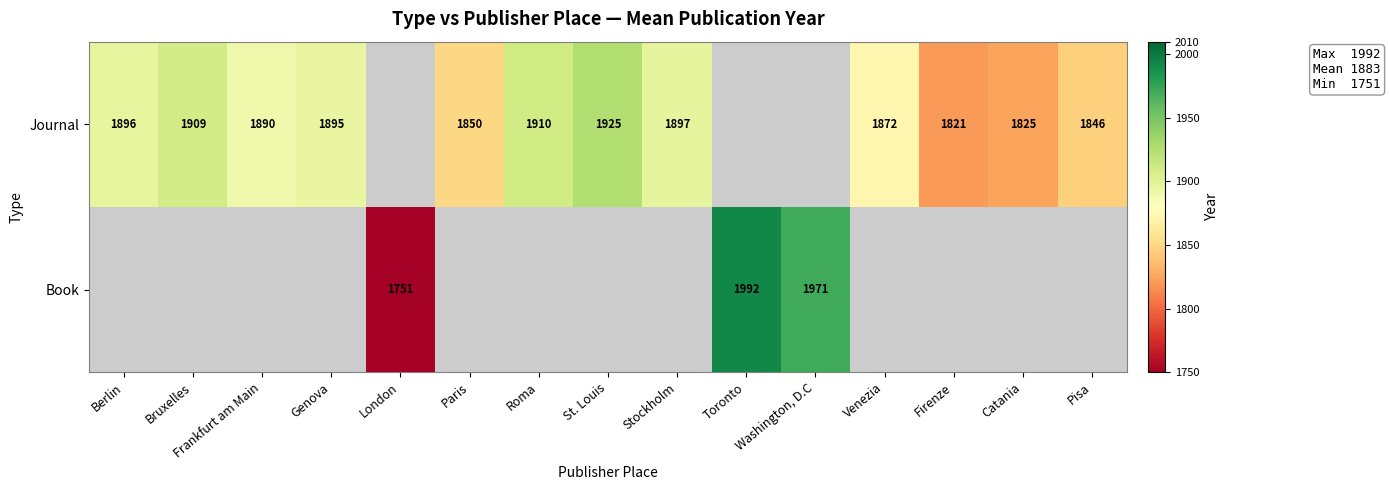

Which category has the lowest value across all series?

London